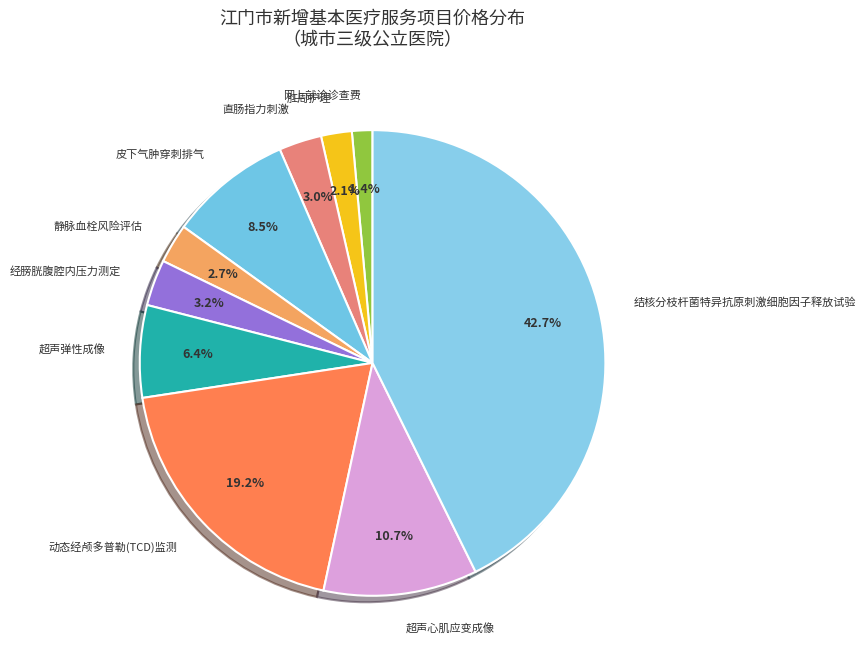

To the nearest percent, what is the difference between the largest and smallest slice percentages?

41%